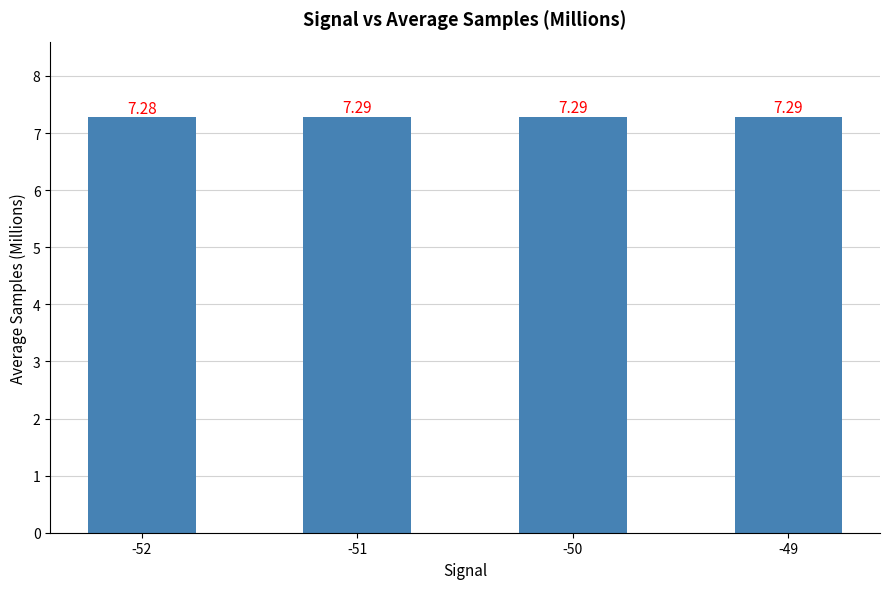

Approximately how many times larger is the value at -49 compared to -51?

1.0